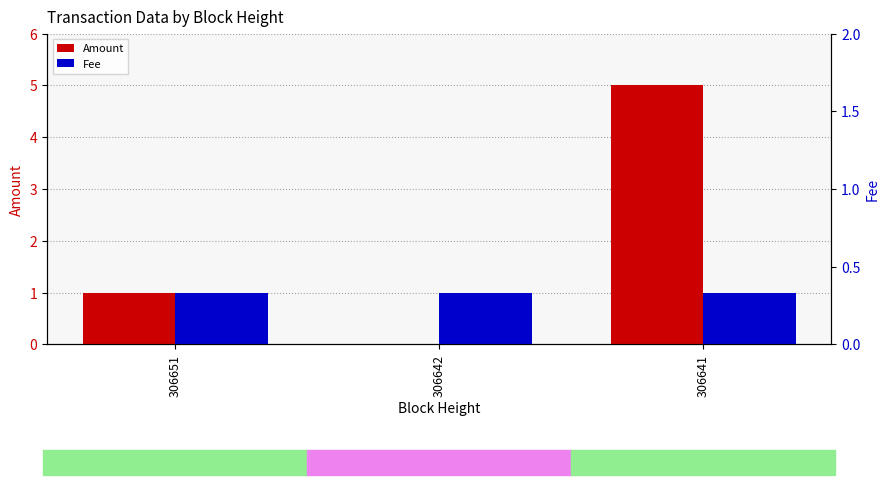

What is the value of the Fee bar at the 3rd from the left?

1